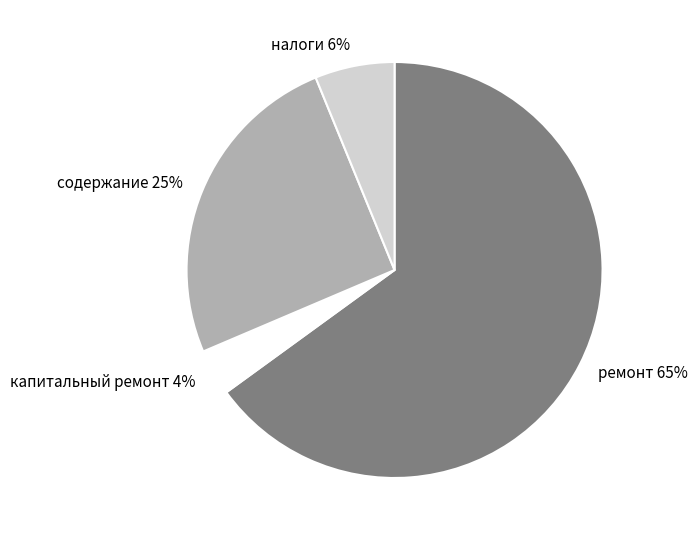

What is the smallest slice in the pie chart?

капитальный ремонт